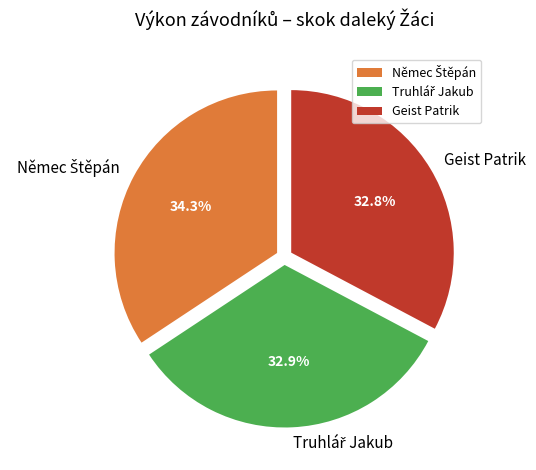

Is there any slice that represents more than half of the pie?

No